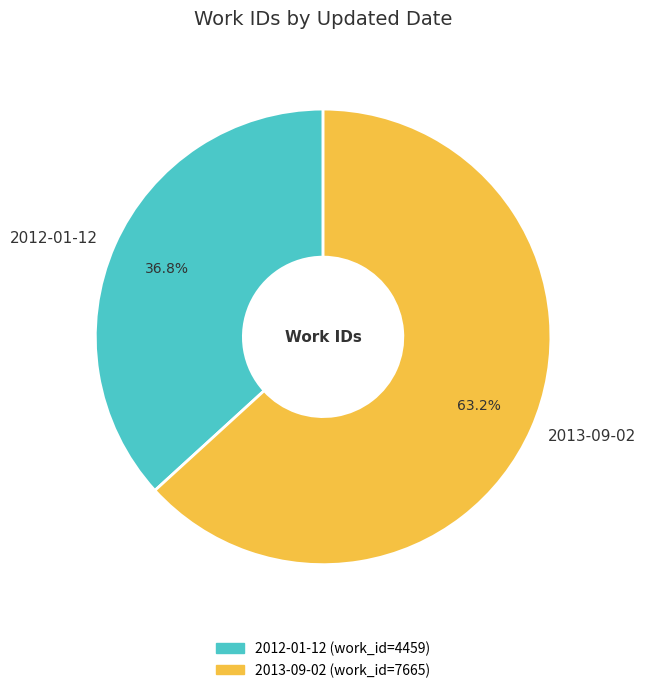

Is it true that 2013-09-02 is 74% of the pie?

False